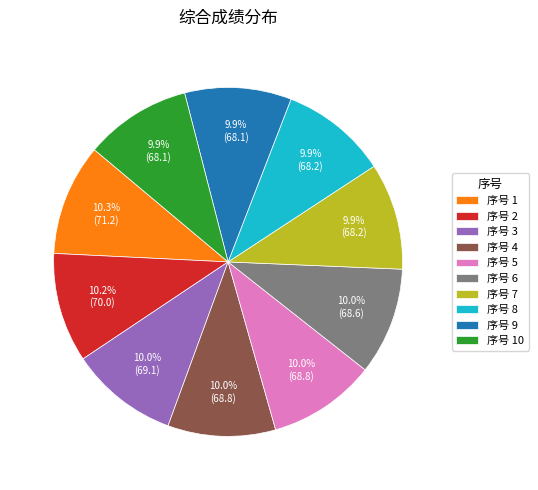

Approximately how many times larger is the value at 序号 1 compared to 序号 7?

1.0